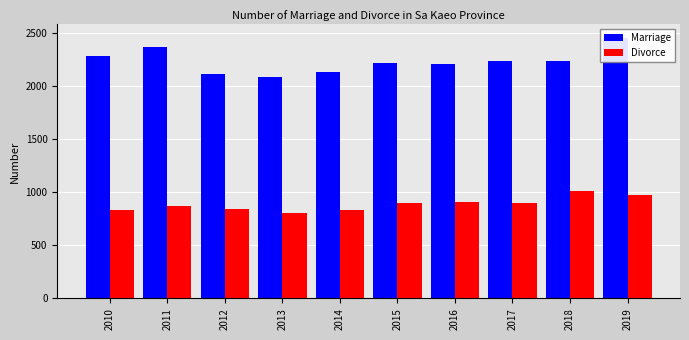

What is the approximate value of Divorce at 2012, to the nearest 50?

850